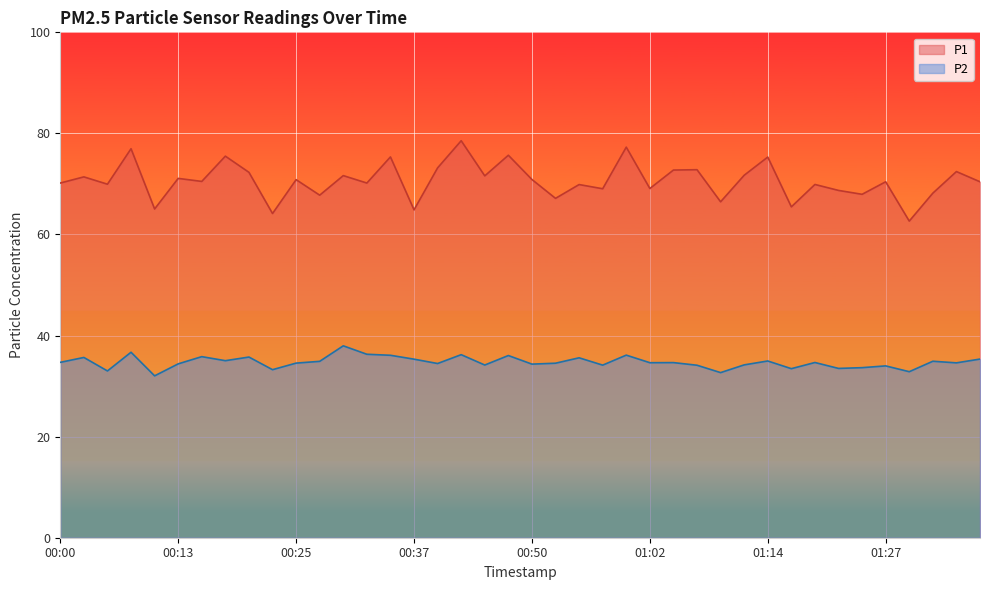

How many categories are shown in the chart?

40